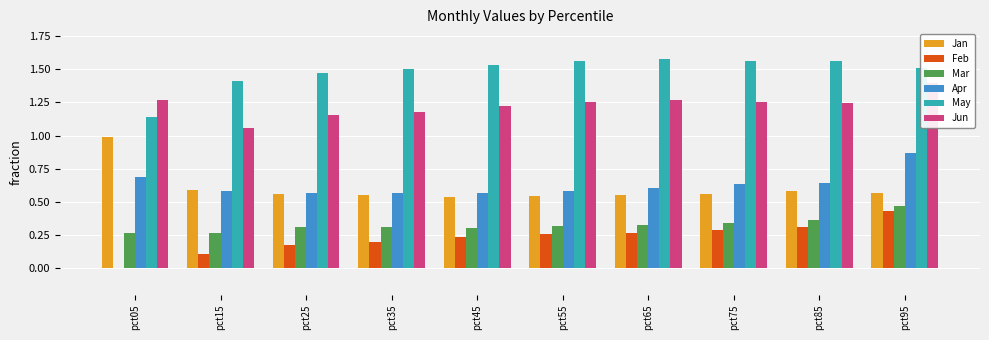

Reading left to right, transcribe all the data shown in this chart.

Jan: 1.0	0.6	0.6	0.5	0.5	0.5	0.6	0.6	0.6	0.6
Feb: 0.0	0.1	0.2	0.2	0.2	0.3	0.3	0.3	0.3	0.4
Mar: 0.3	0.3	0.3	0.3	0.3	0.3	0.3	0.3	0.4	0.5
Apr: 0.7	0.6	0.6	0.6	0.6	0.6	0.6	0.6	0.6	0.9
May: 1.1	1.4	1.5	1.5	1.5	1.6	1.6	1.6	1.6	1.5
Jun: 1.3	1.1	1.2	1.2	1.2	1.2	1.3	1.3	1.2	1.4